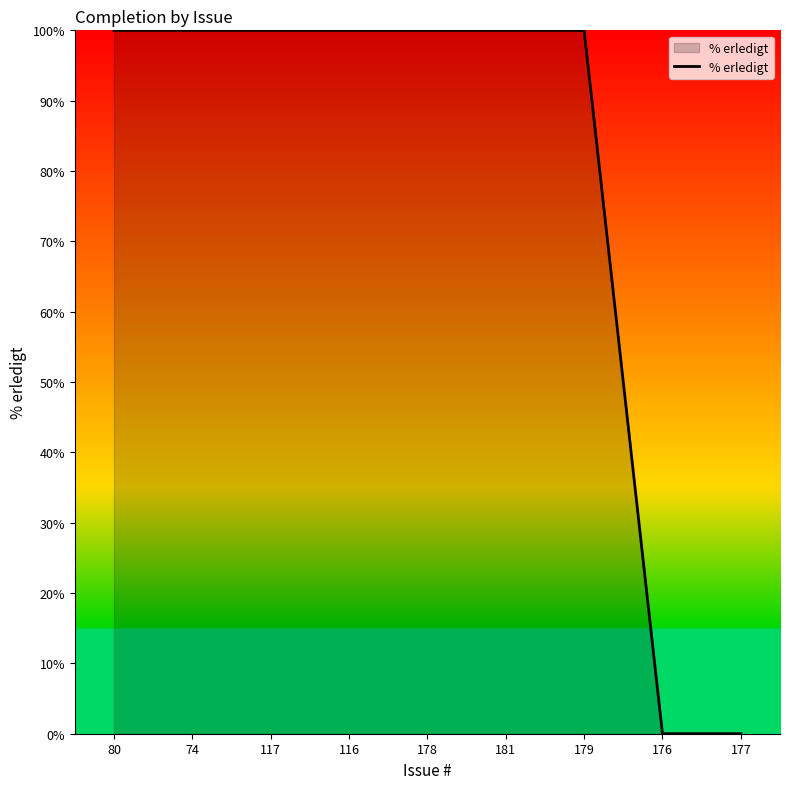

The value at 177 is -49. True or false?

False